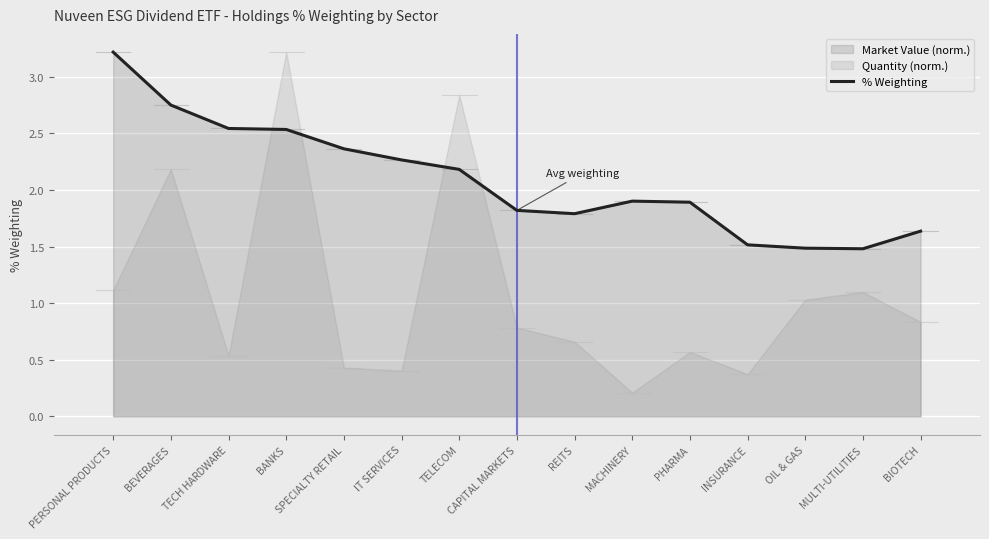

Approximately how many times larger is the value at PERSONAL PRODUCTS compared to MACHINERY?

1.7